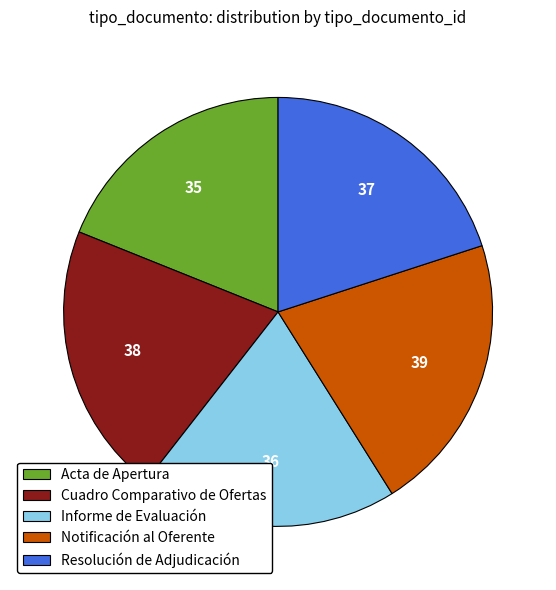

Approximately how many times larger is the value at Acta de Apertura compared to Cuadro Comparativo de Ofertas?

0.9